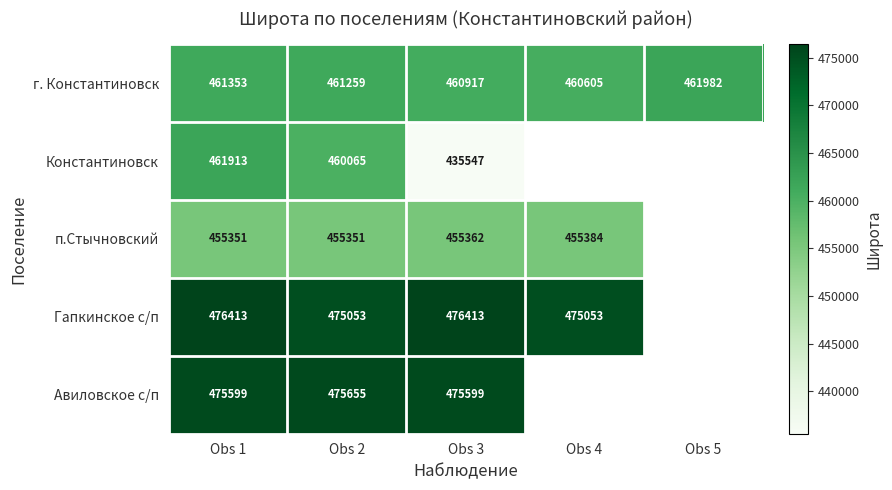

Is the value of Авиловское с/п at Obs 3 greater than the value of п.Стычновский at Obs 3?

Yes